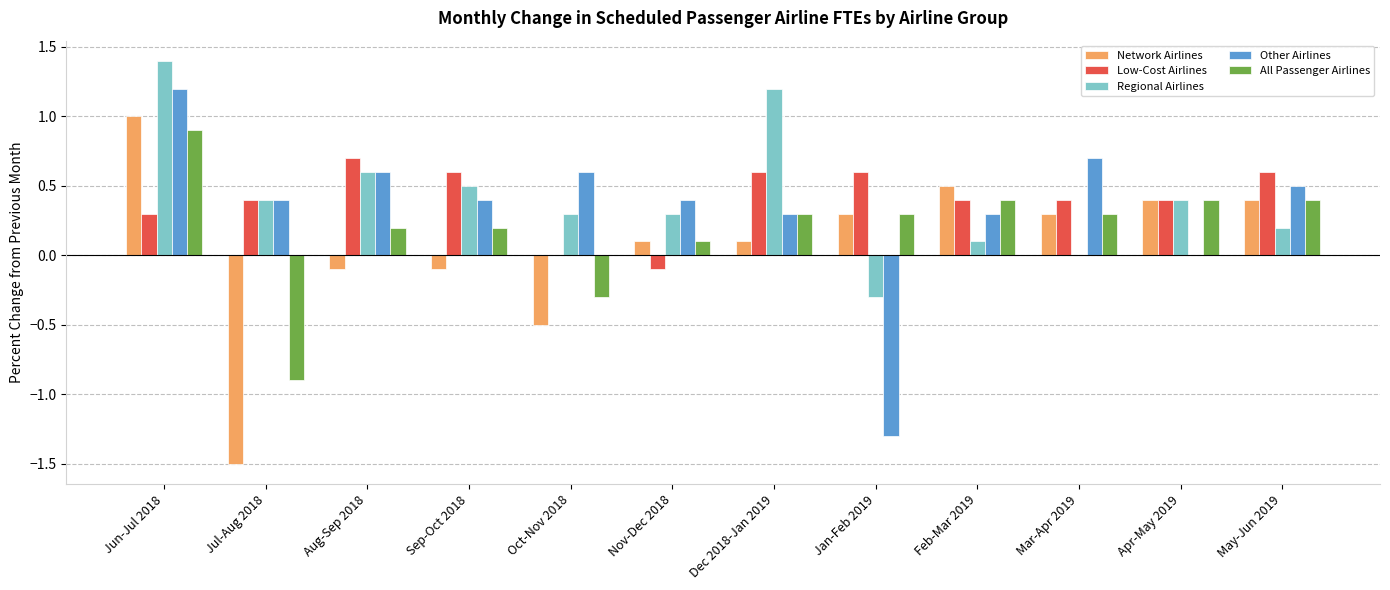

Between Jul-Aug 2018 and Oct-Nov 2018, which series saw the biggest shift?

Network Airlines